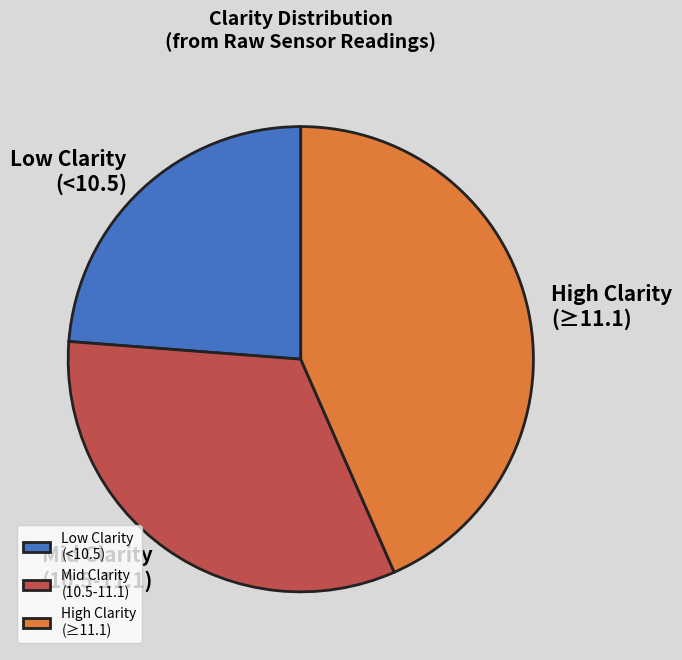

What is the ratio of the value at High Clarity (≥11.1) to the value at Low Clarity (<10.5)?

1.8